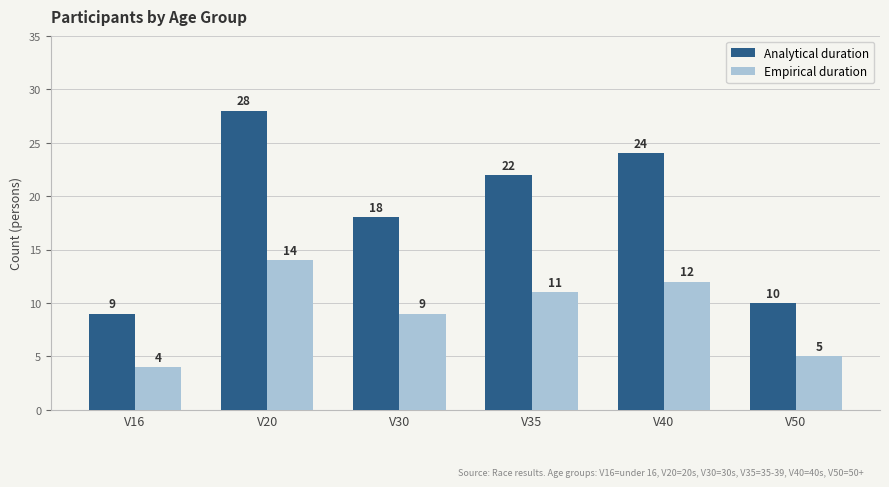

What is the difference between the maximum and minimum values in the Analytical duration series?

19